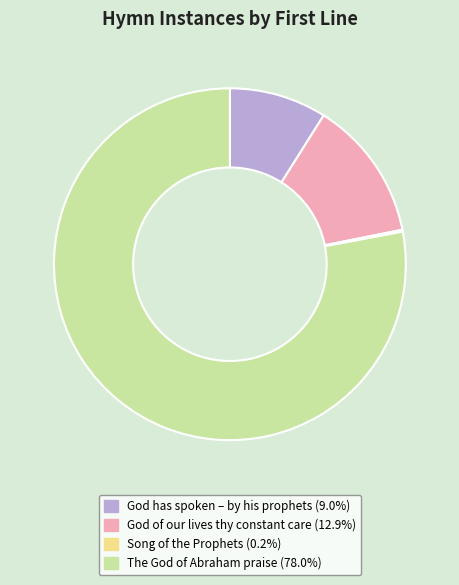

Do God has spoken – by his prophets and God of our lives thy constant care together represent more than half of the pie?

No